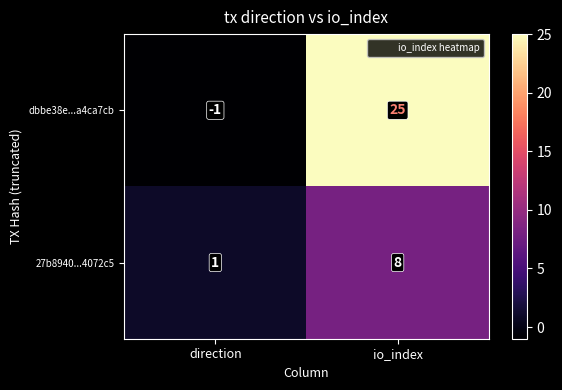

What is the average value of the dbbe38e...a4ca7cb series?

12